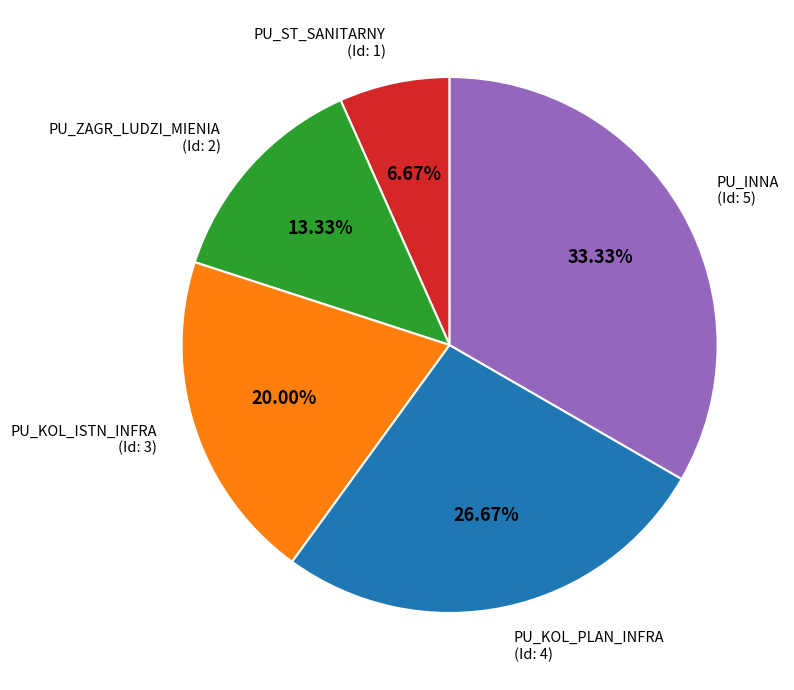

Does any single category account for the majority?

No